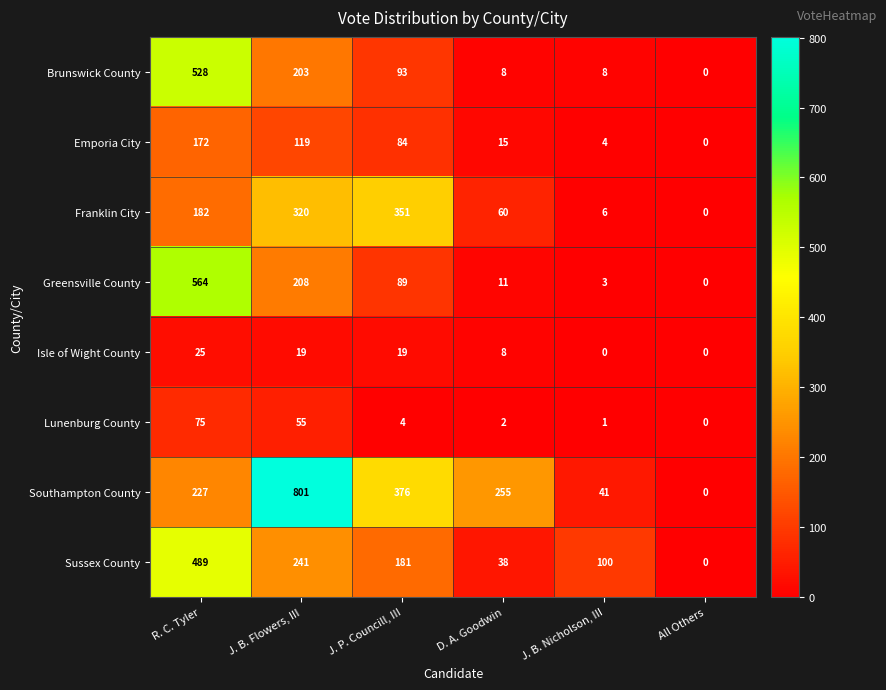

List the series in order of their peak value, highest first.

Southampton County, Greensville County, Brunswick County, Sussex County, Franklin City, Emporia City, Lunenburg County, Isle of Wight County